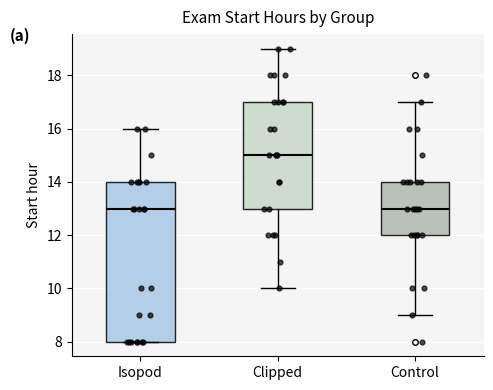

Which box has the highest median line?

Clipped